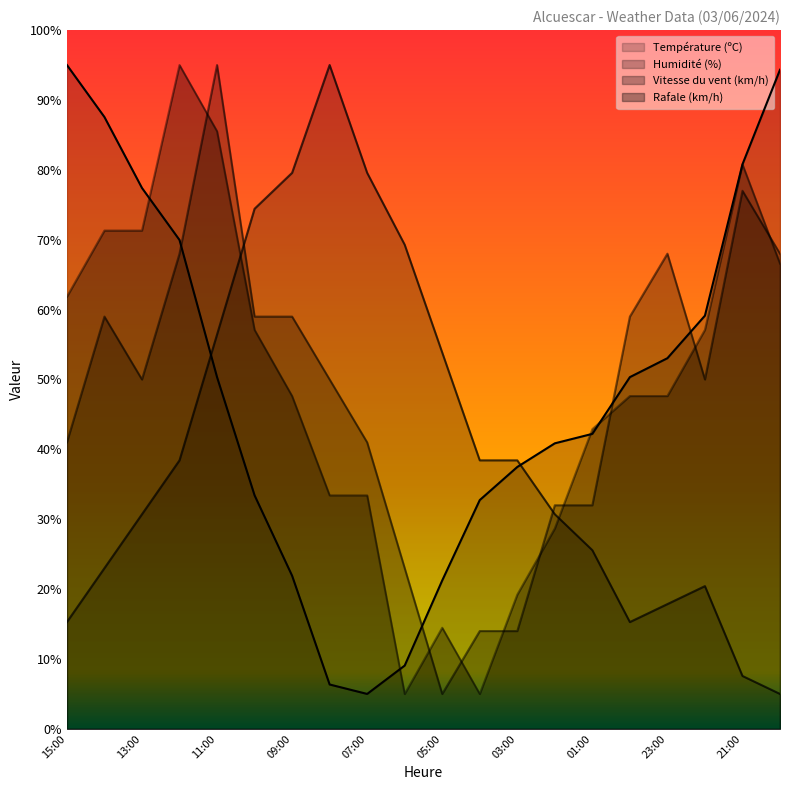

Where do Rafale (km/h) and Température (ºC) first cross each other?

13:00 and 12:00